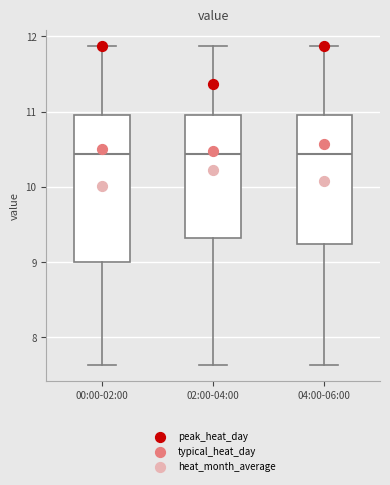

Comparing the boxes themselves (not the whiskers), which one is the tallest?

00:00-02:00